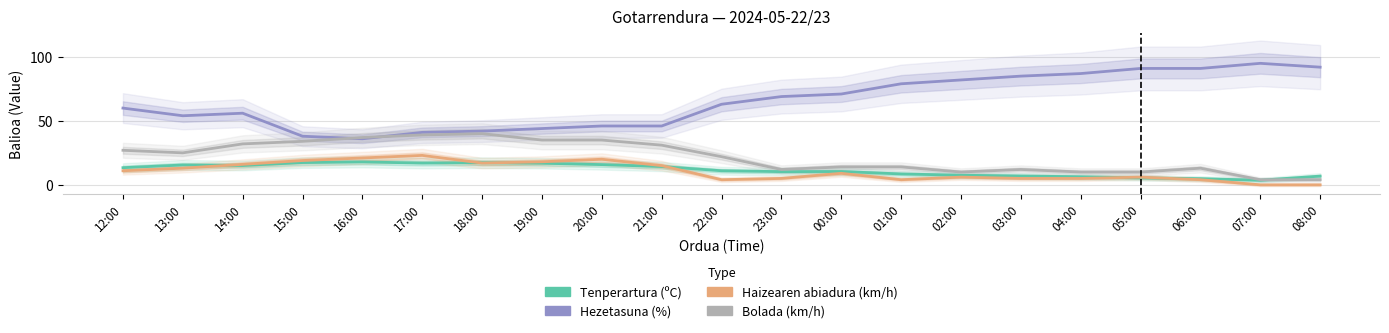

True or false: Haizearen abiadura (km/h) and Bolada (km/h) cross at least once.

False